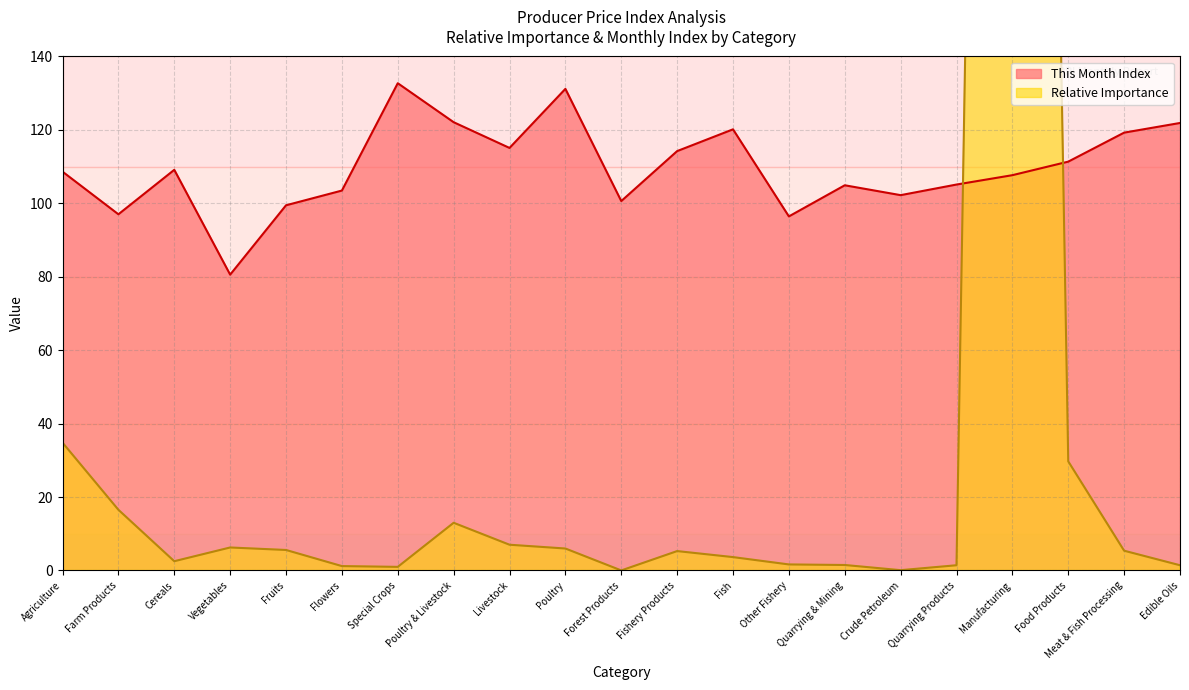

True or false: This Month Index has more than 0 points higher than both neighbors.

True